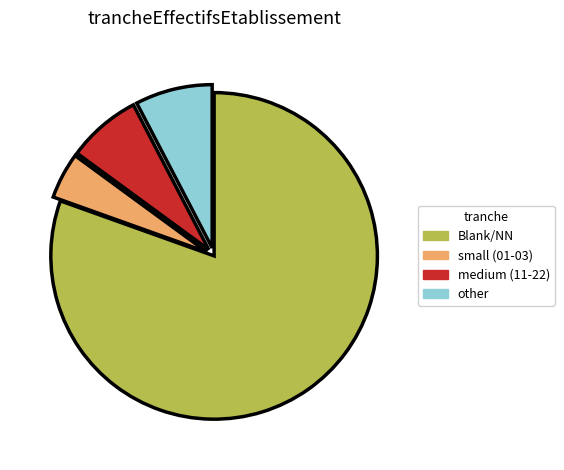

Is there any slice that represents more than half of the pie?

Yes